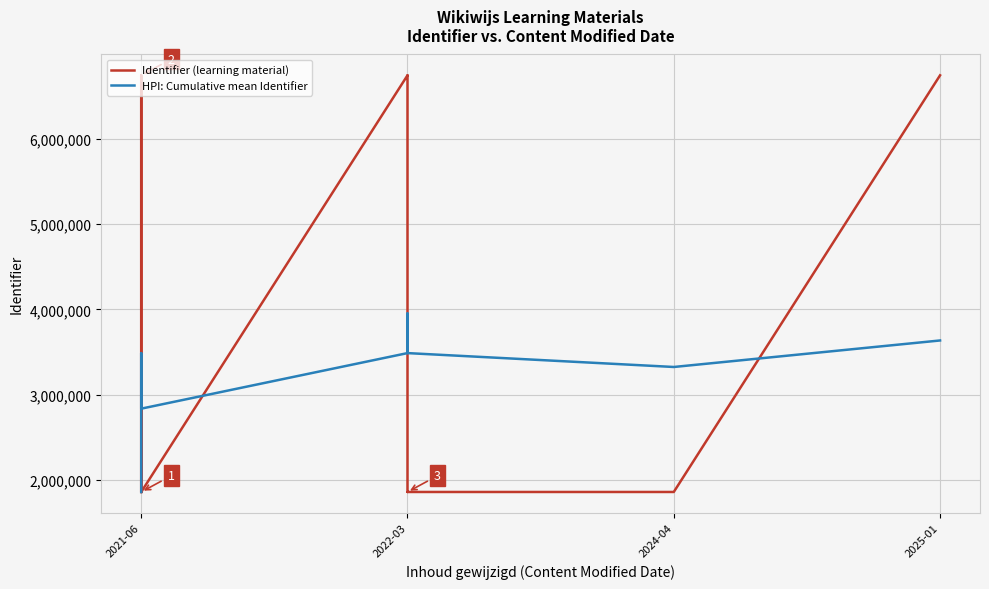

What are all the series names shown in the legend?

Identifier (learning material), HPI: Cumulative mean Identifier